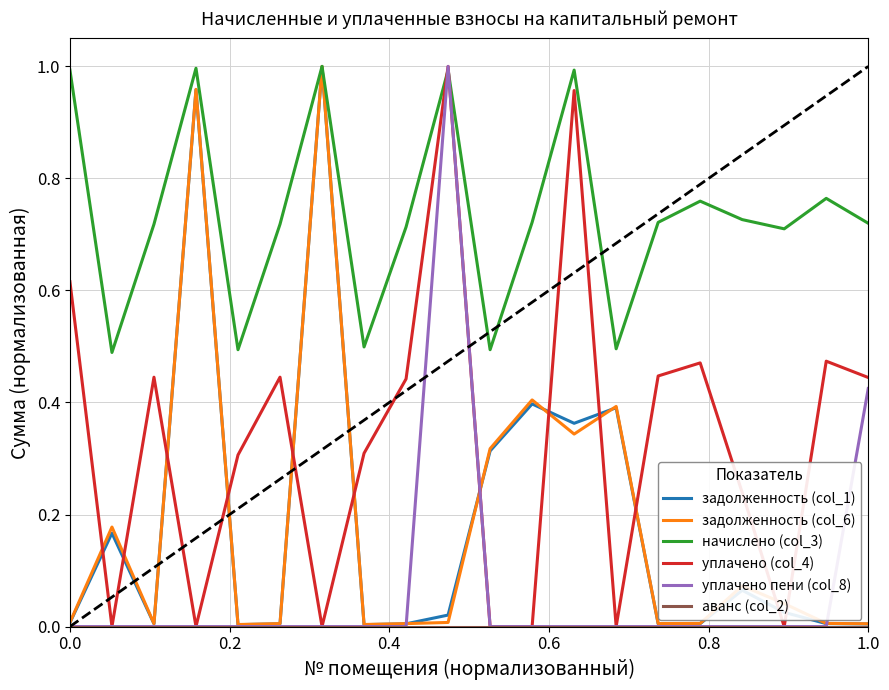

After their last crossing, which series has the higher values: задолженность (col_6) or уплачено (col_4)?

уплачено (col_4)